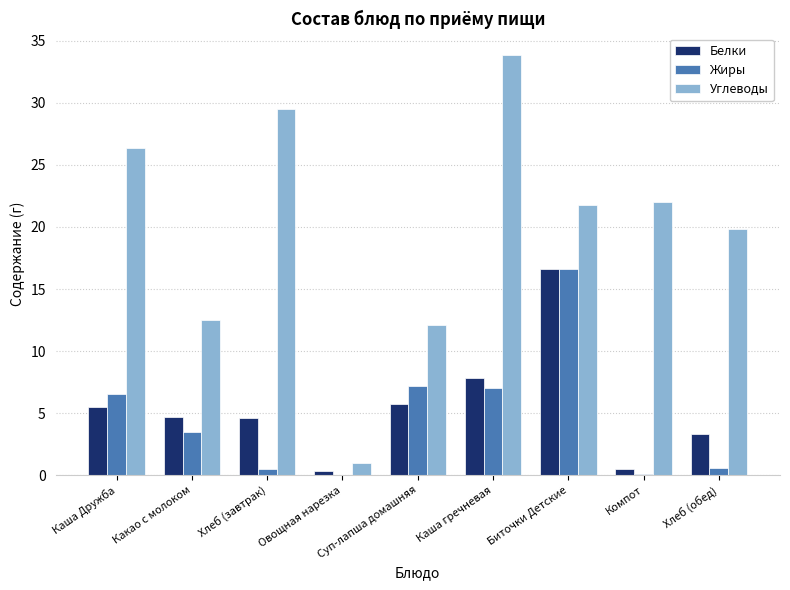

The Белки series shows 0.3 at Овощная нарезка. True or false?

True